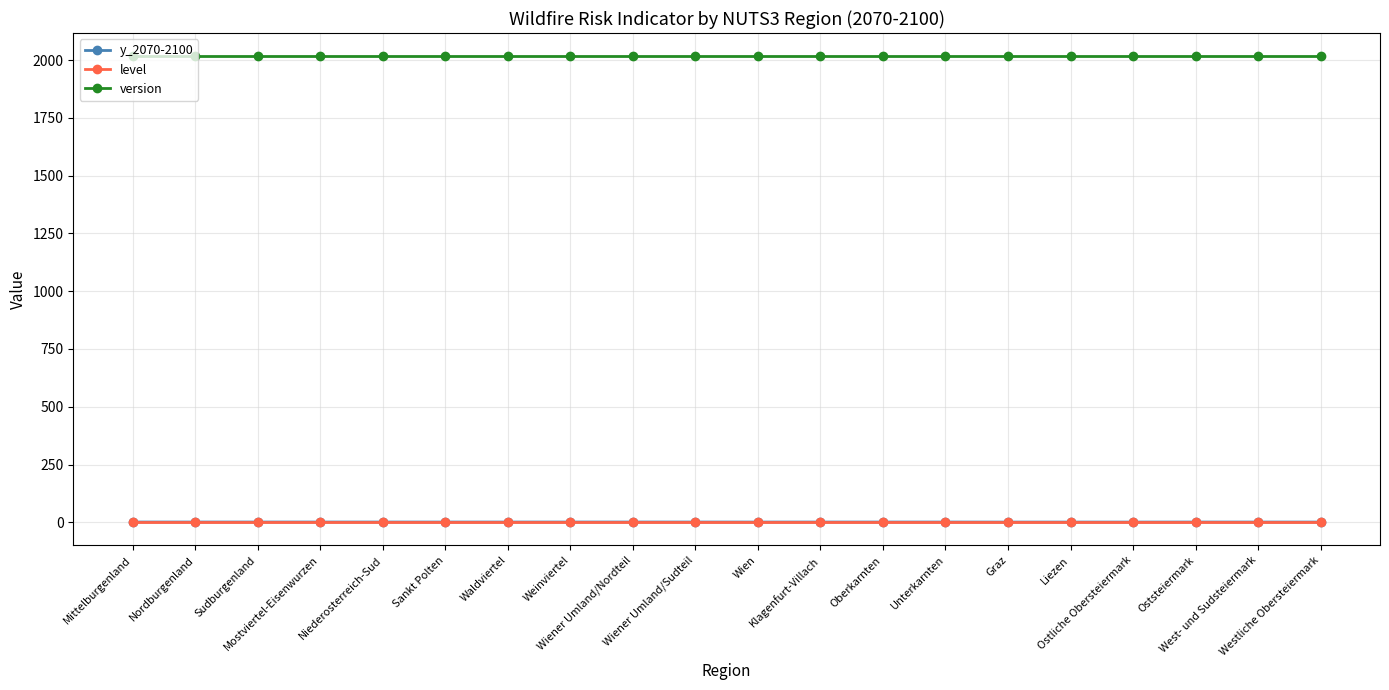

What is the value of the version point at the 13th from the left?

2016.0